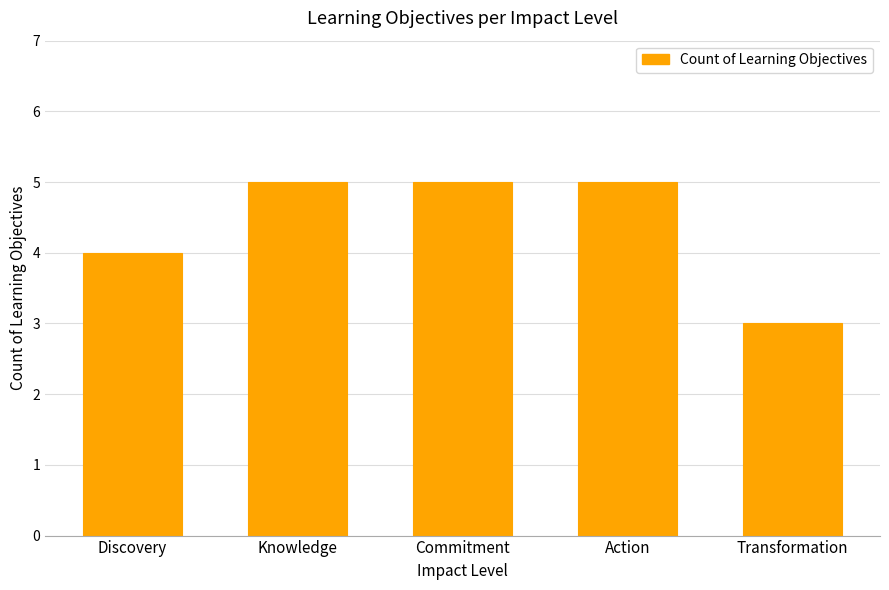

What is the approximate value at Action?

5